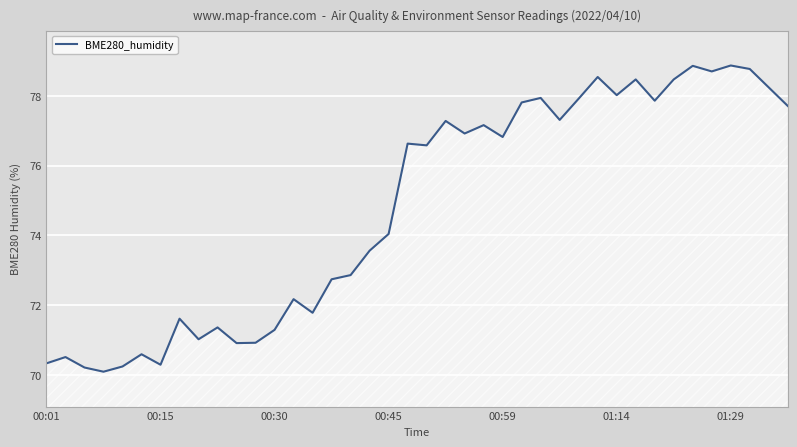

What is the average value?

74.8